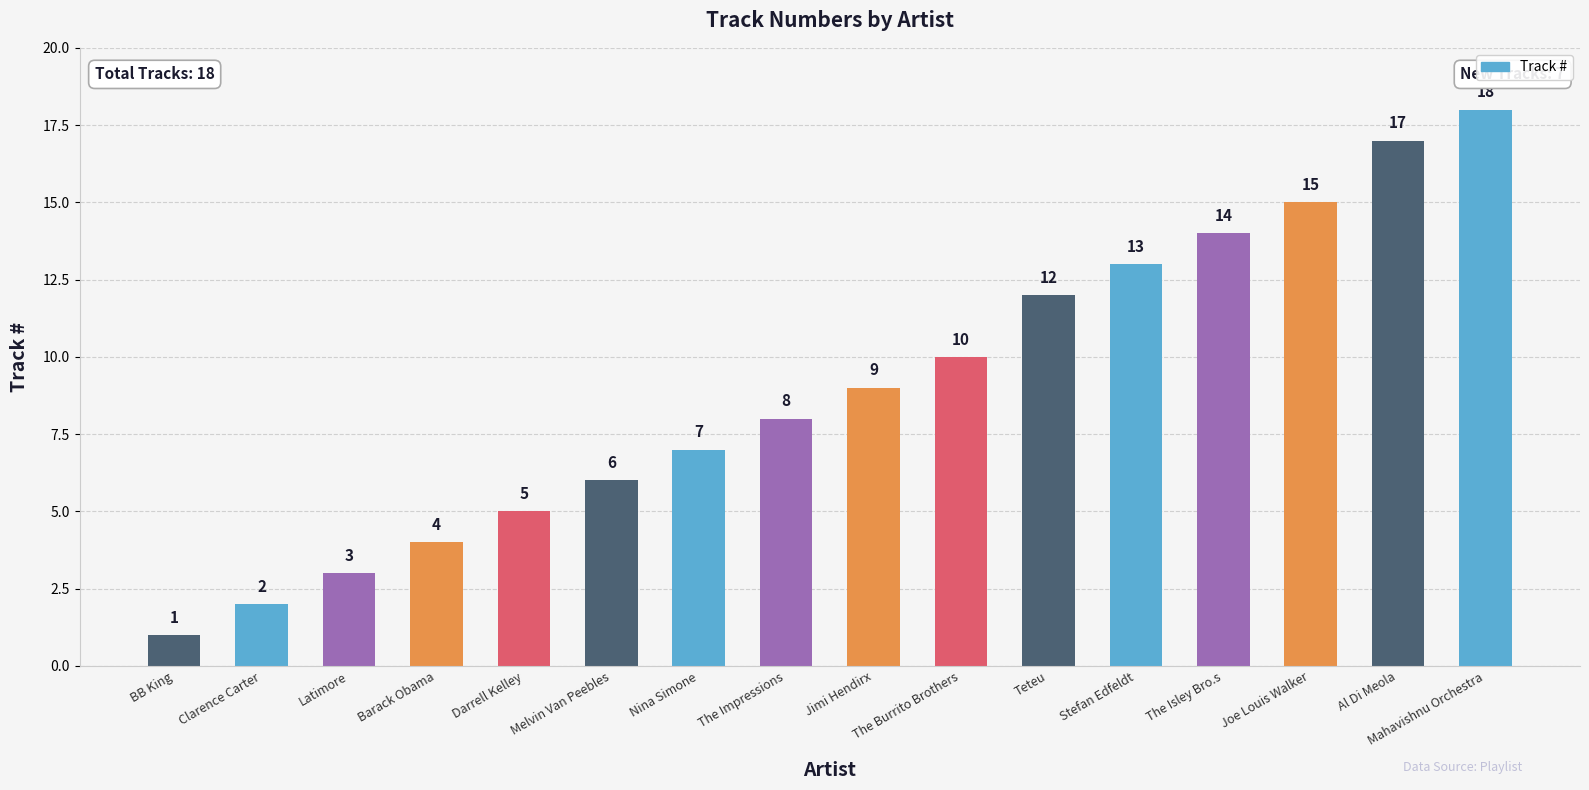

Which label corresponds to the largest value in the chart?

Mahavishnu Orchestra